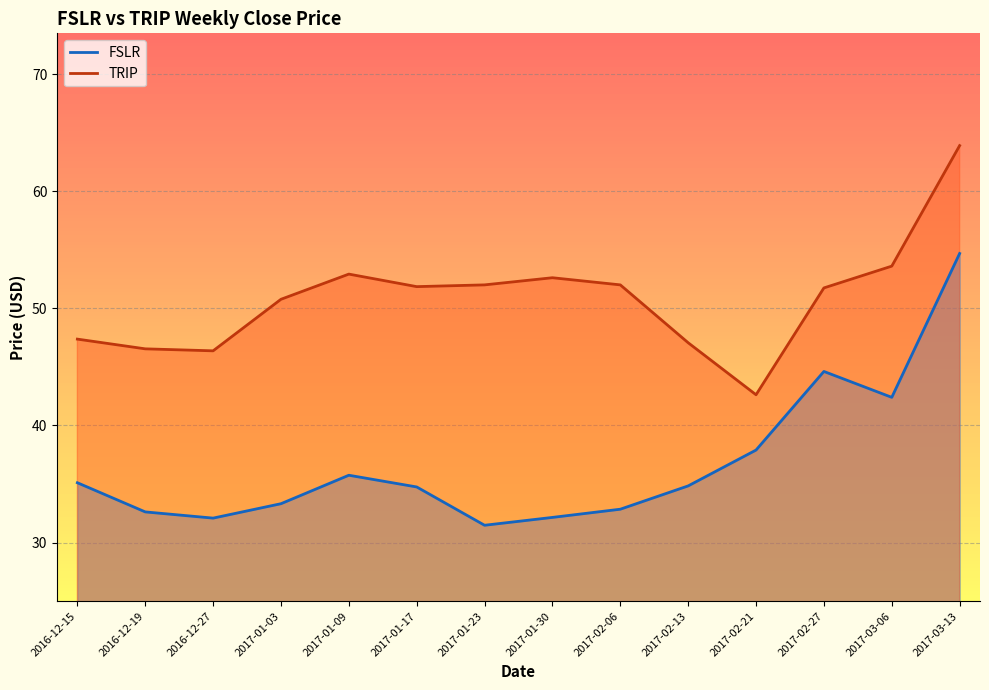

True or false: FSLR and TRIP intersect in this chart.

False